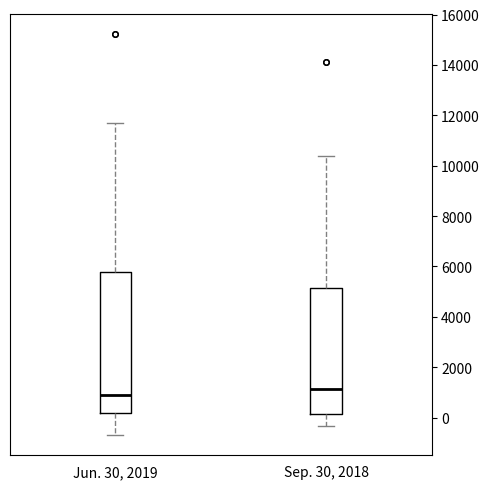

Where is the lower edge of the box for Jun. 30, 2019 on the y-axis? The values are not printed on the chart, so give them approximately, as read against the axis.

200